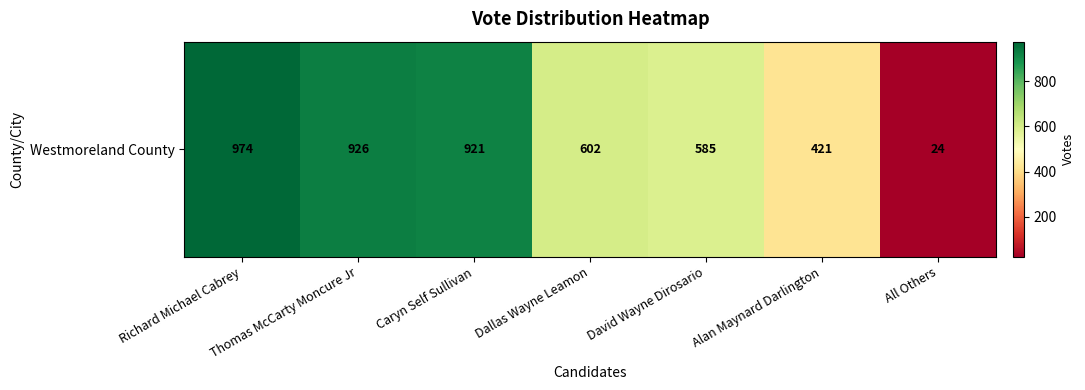

Reading left to right, transcribe all the data shown in this chart.

Richard Michael Cabrey=974	Thomas McCarty Moncure Jr=926	Caryn Self Sullivan=921	Dallas Wayne Leamon=602	David Wayne Dirosario=585	Alan Maynard Darlington=421	All Others=24